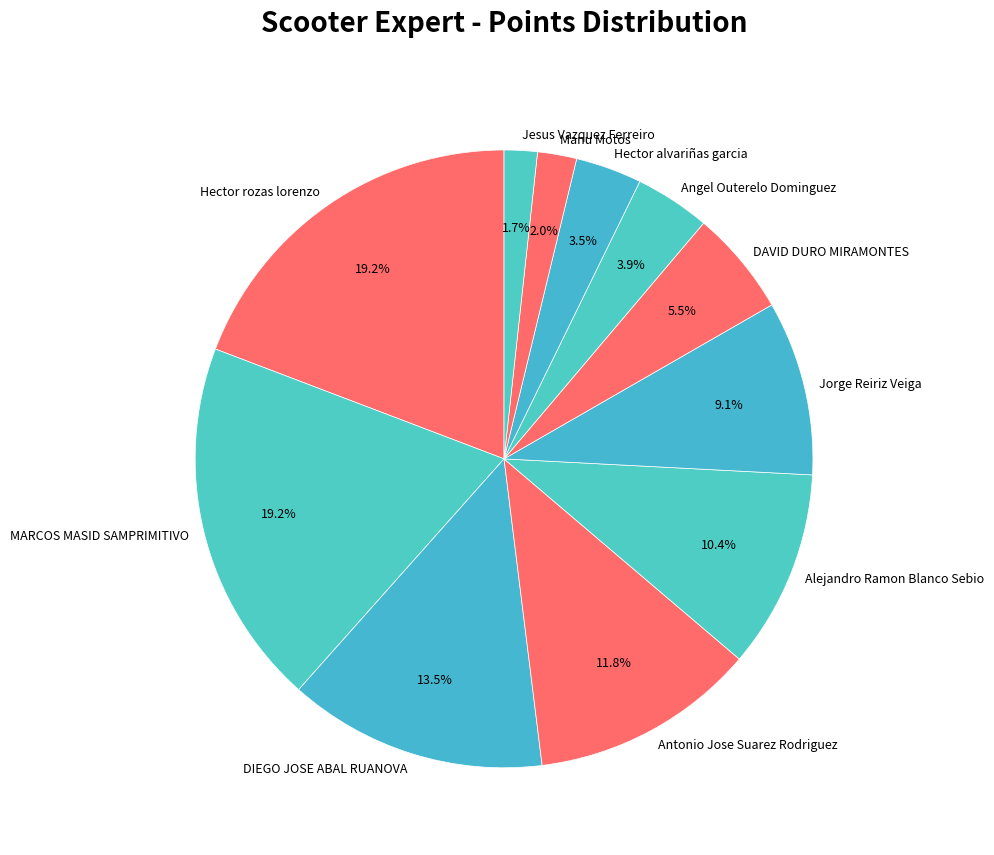

What portion of the pie excludes Hector alvariñas garcia?

96.5%